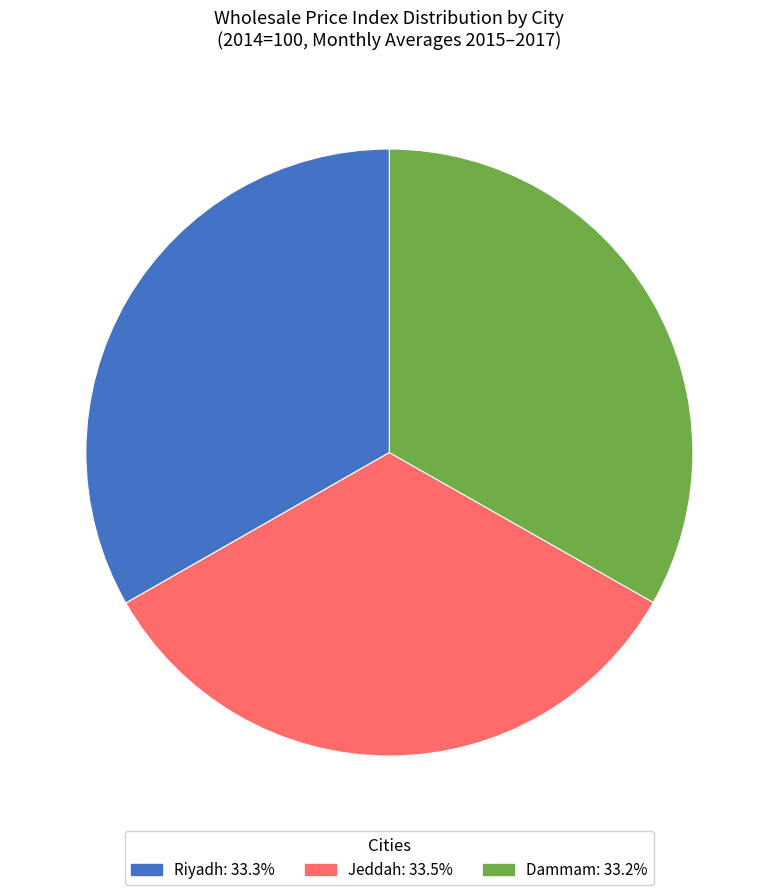

Is there a majority slice in this chart?

No